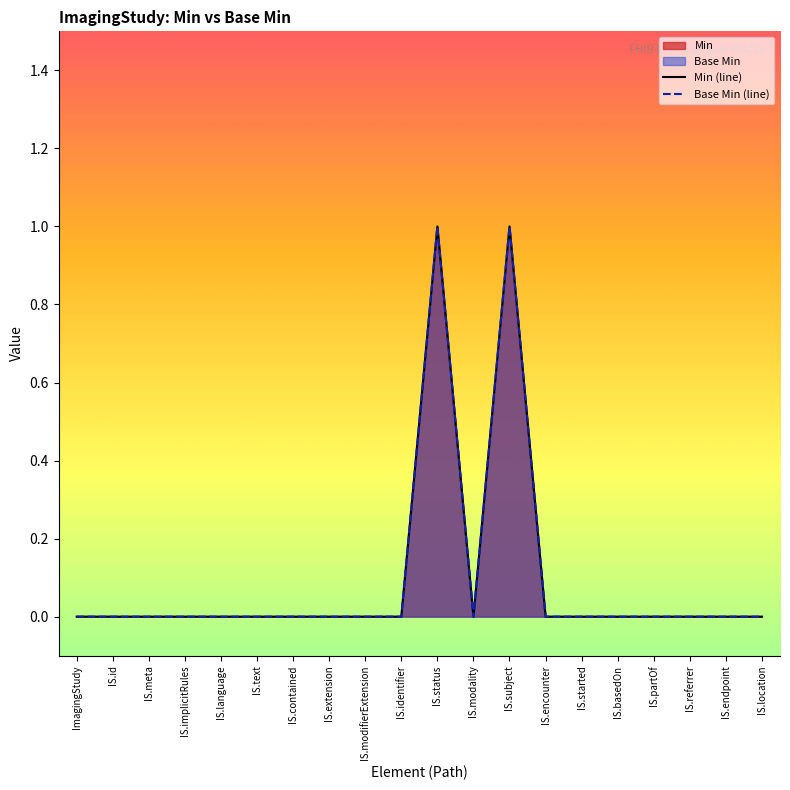

What is the label of the 12th point from the right?

IS.modifierExtension